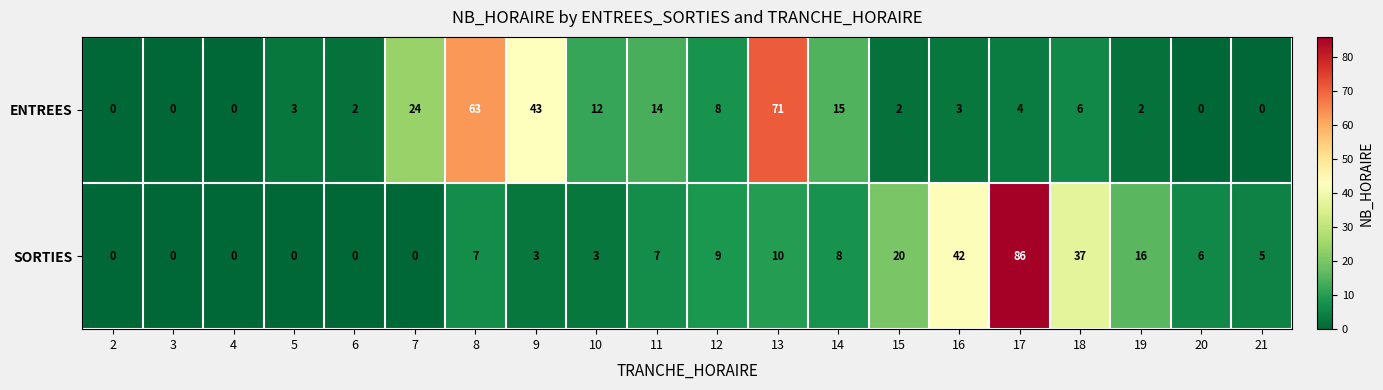

Which series has the largest total across all categories?

ENTREES